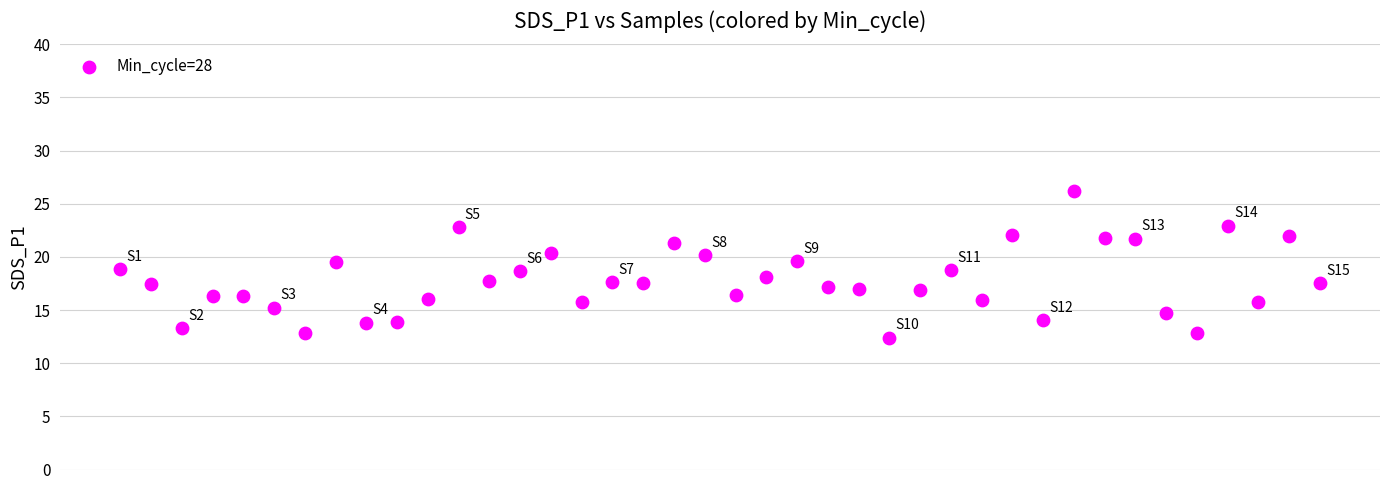

What is the range of Y values (max minus min)?

13.8